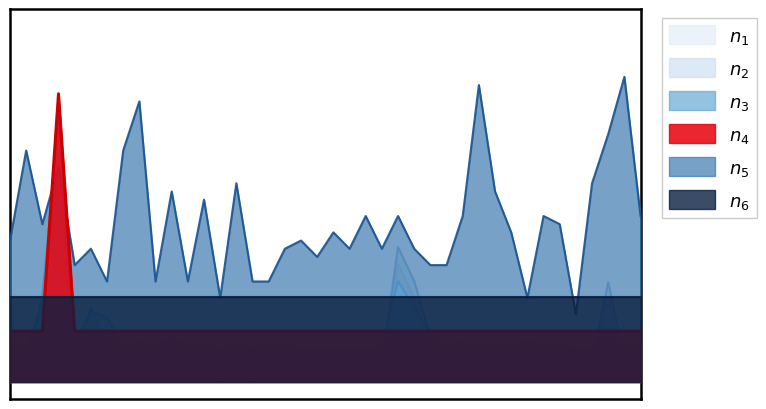

What is the total value across all series at 38?

1.2